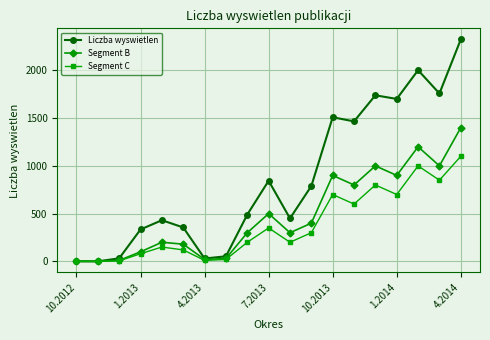

Which series has the largest total across all categories?

Liczba wyswietlen